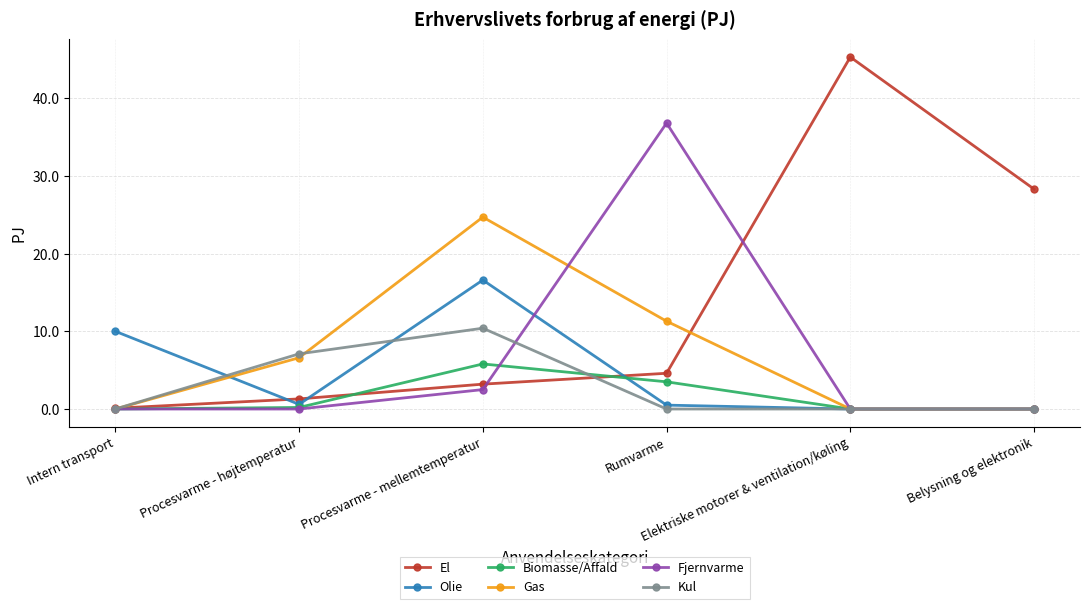

What is the difference between the Biomasse/Affald values at Procesvarme - mellemtemperatur and Procesvarme - højtemperatur?

5.6